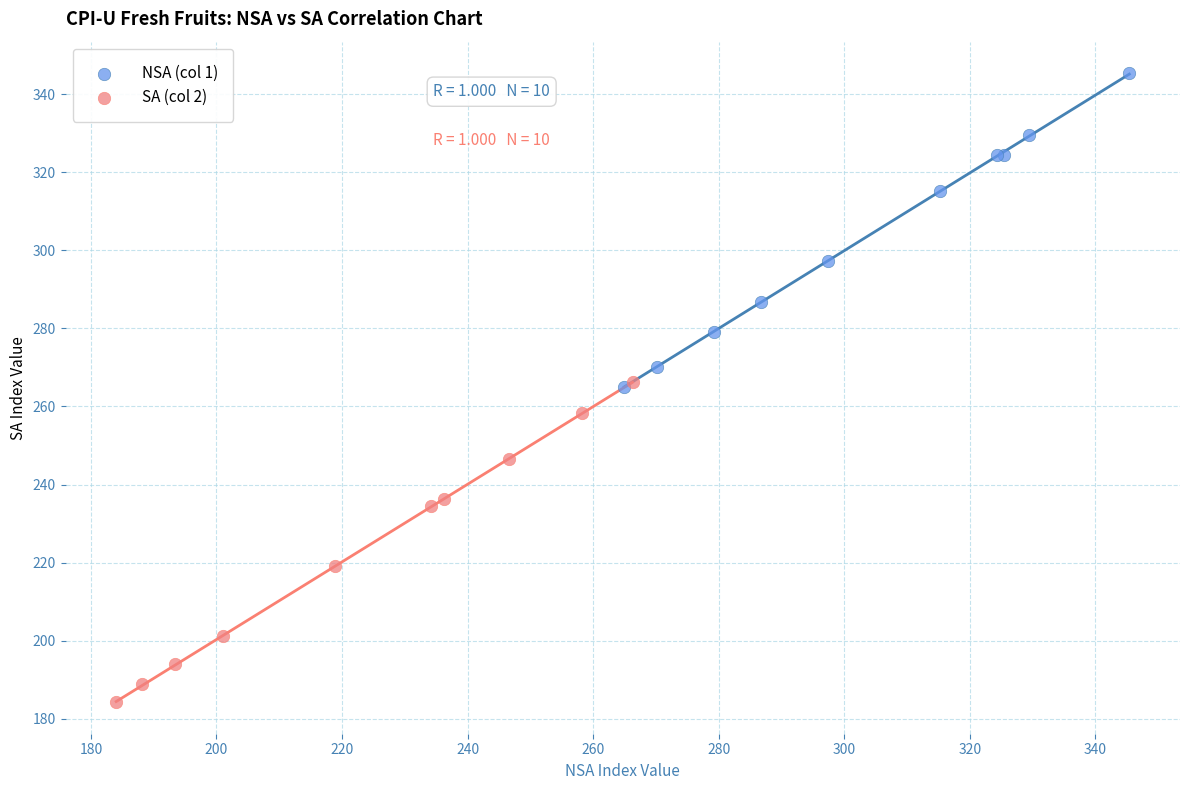

Which series reaches the maximum Y coordinate?

NSA (col 1)